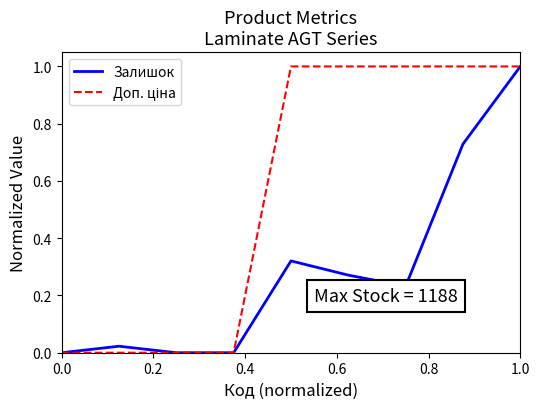

What is the greatest value displayed?

1.0